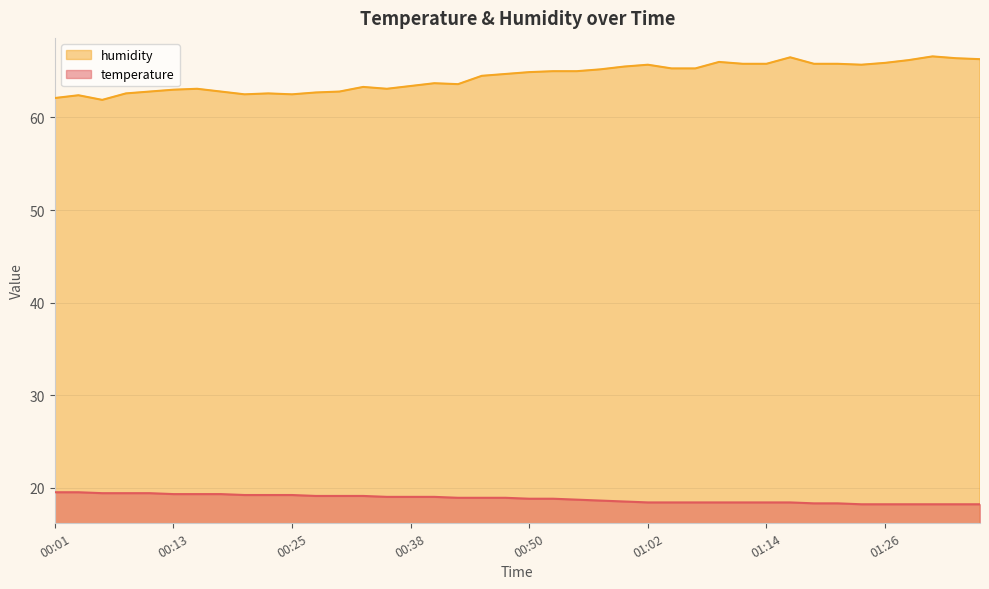

The temperature series shows 6.2 at 01:14. True or false?

False